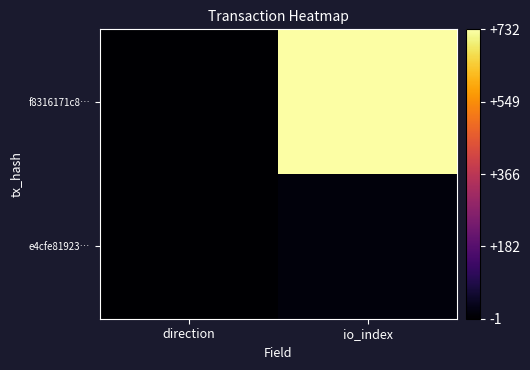

What is the smallest value displayed?

-1